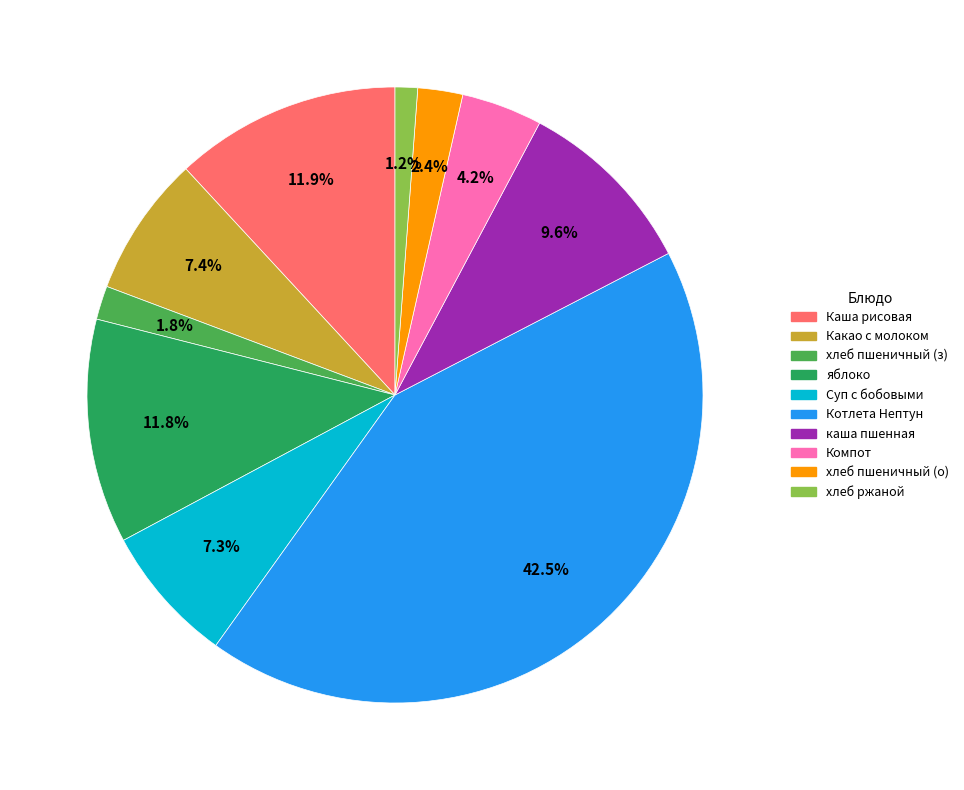

Which slice is the smallest?

хлеб ржаной